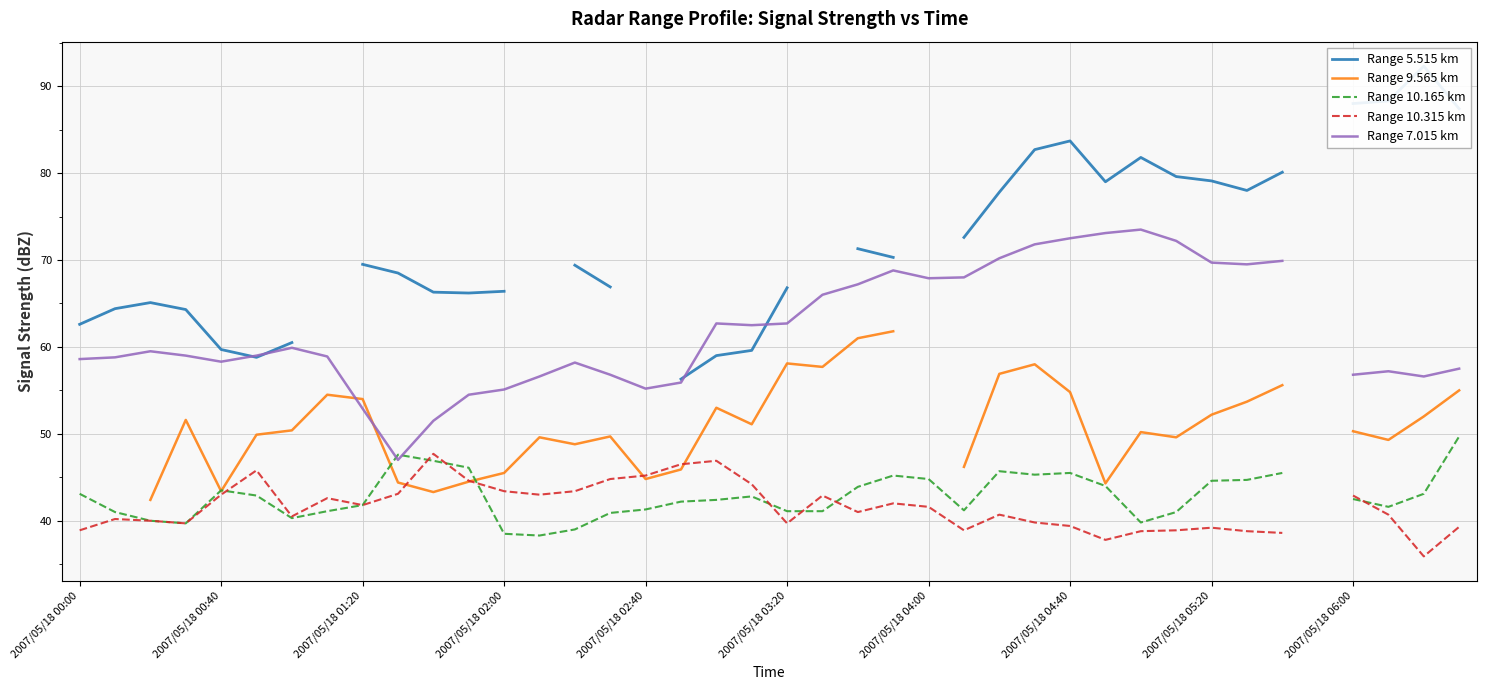

At which category is the sum across all series the highest?

27